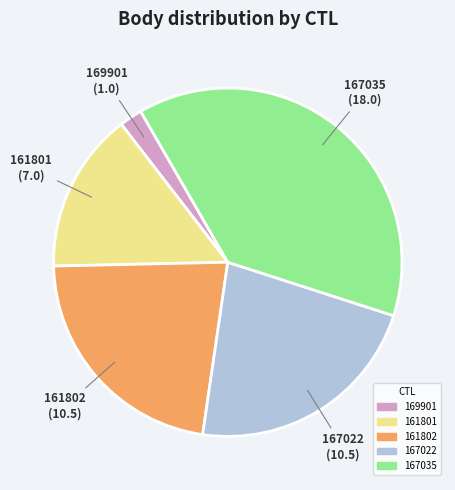

How many segments does this pie chart have?

5